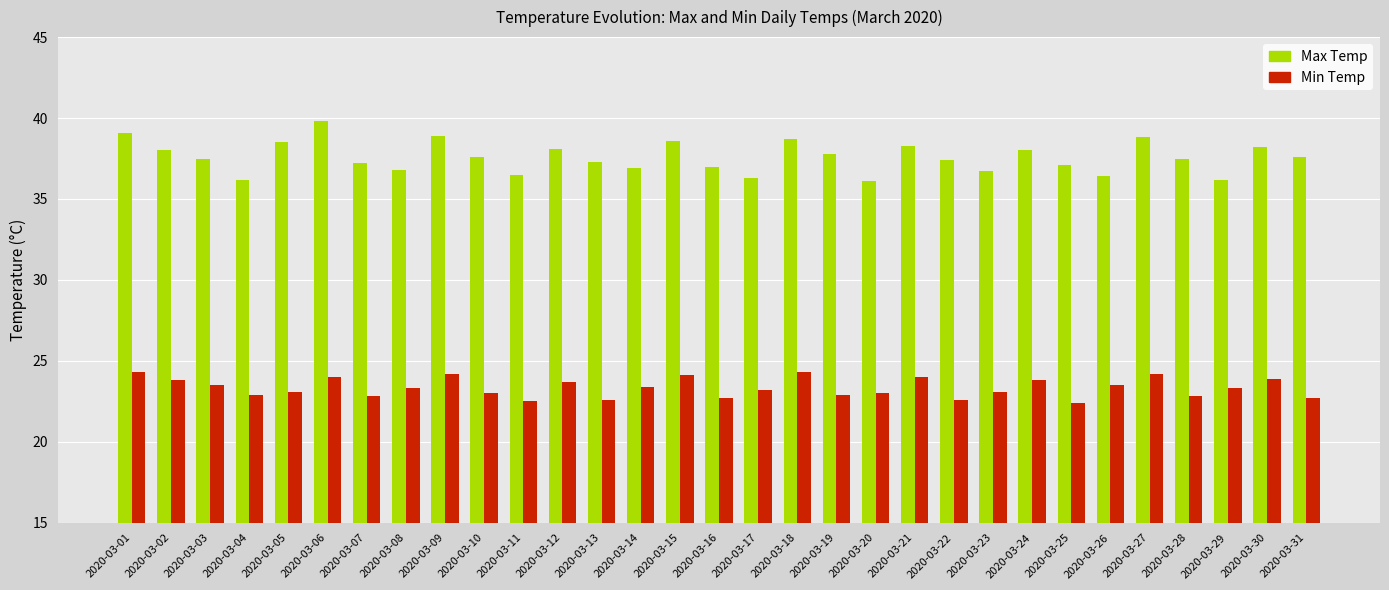

Is the value of Min Temp at 2020-03-05 greater than the value of Max Temp at 2020-03-11?

No